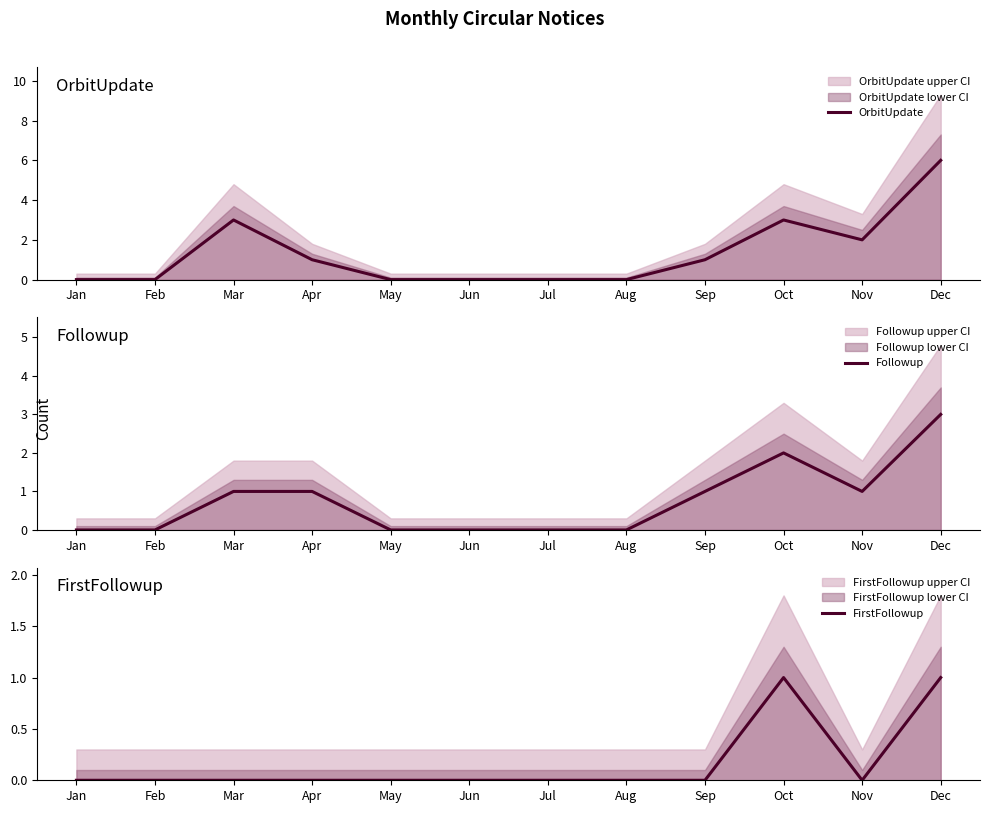

Reading right to left, extract all data points from this chart.

OrbitUpdate: 6	2	3	1	0	0	0	0	1	3	0	0
Followup: 3	1	2	1	0	0	0	0	1	1	0	0
FirstFollowup: 1	0	1	0	0	0	0	0	0	0	0	0